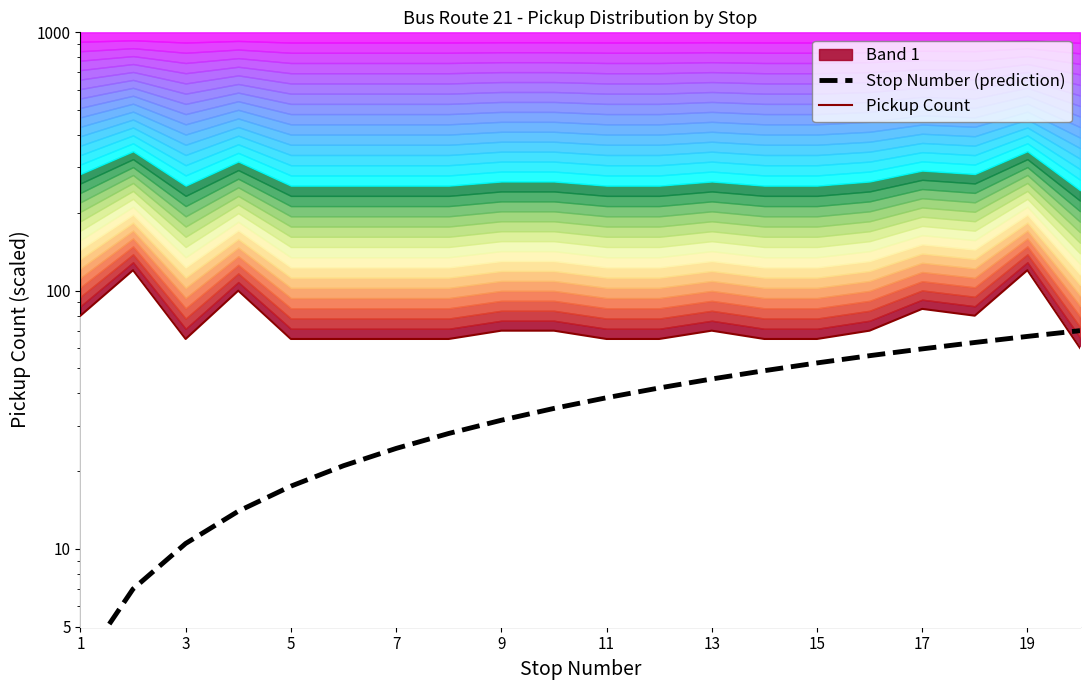

What is the difference between the maximum and minimum values in the Stop Number (prediction) series?

66.5